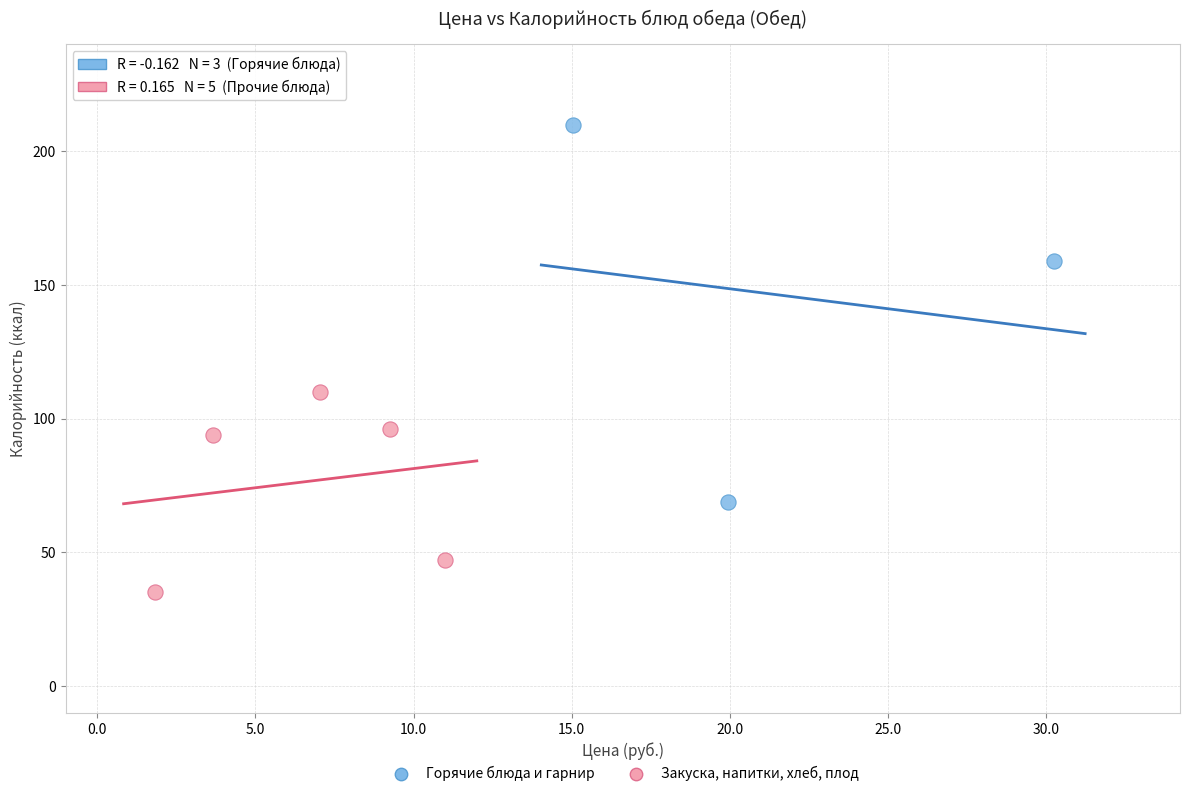

Which series has the largest Y range (max minus min)?

Горячие блюда и гарнир